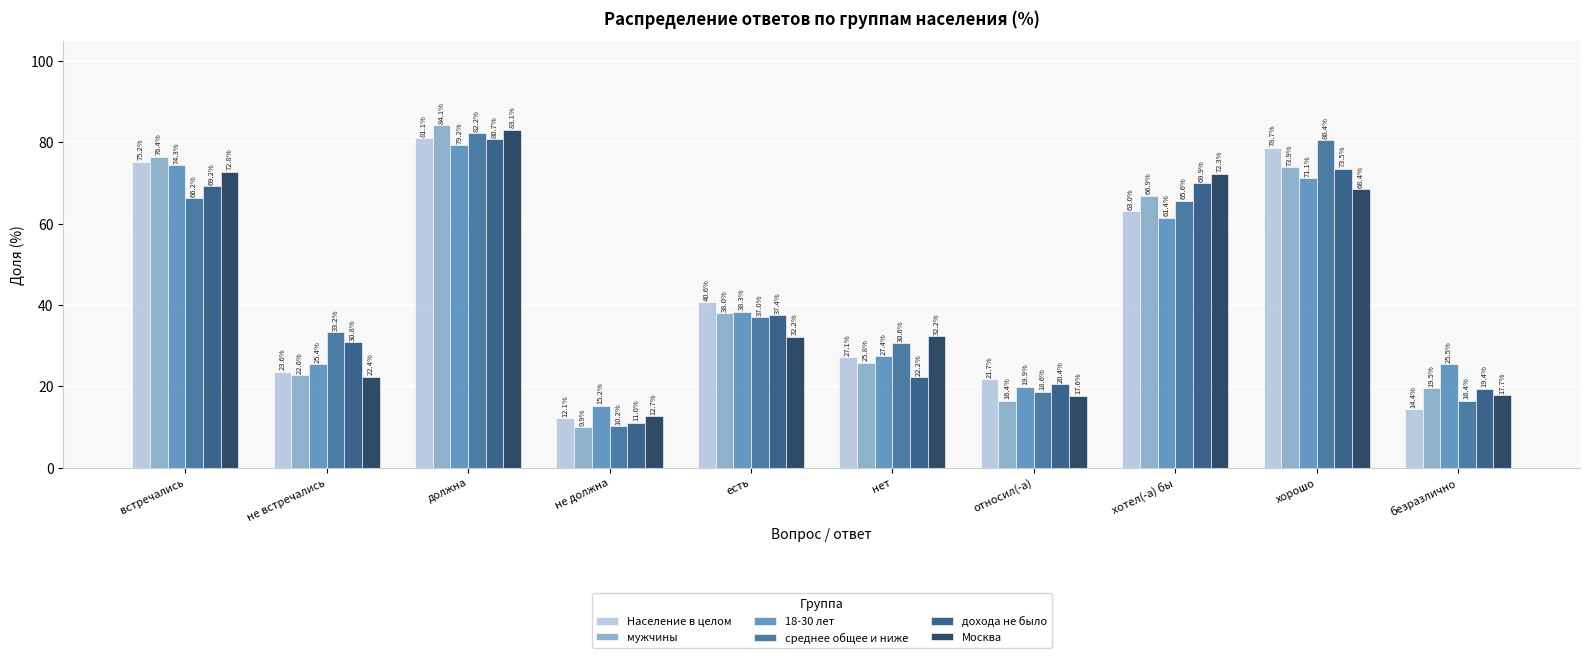

Does the chart contain stacked bars?

No